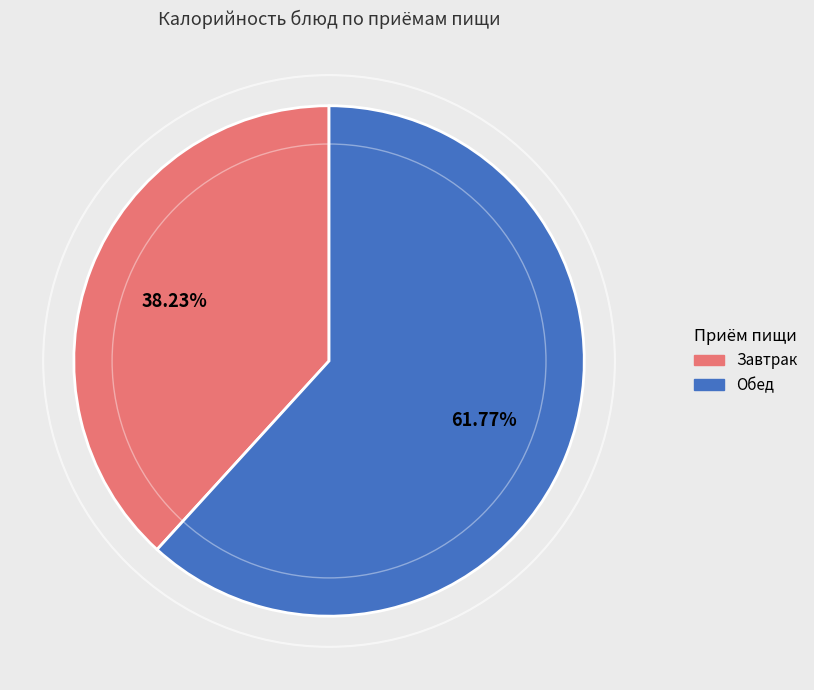

Is there a majority slice in this chart?

Yes